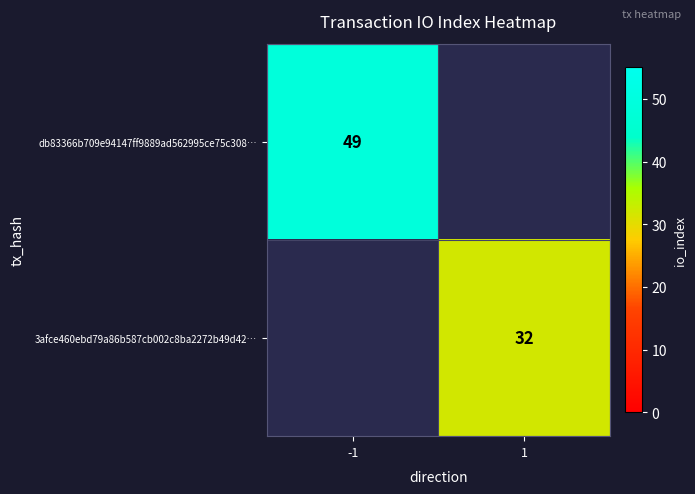

Is the value of db83366b709e94147ff9889ad562995ce75c308… at -1 greater than the value of 3afce460ebd79a86b587cb002c8ba2272b49d42… at 1?

Yes